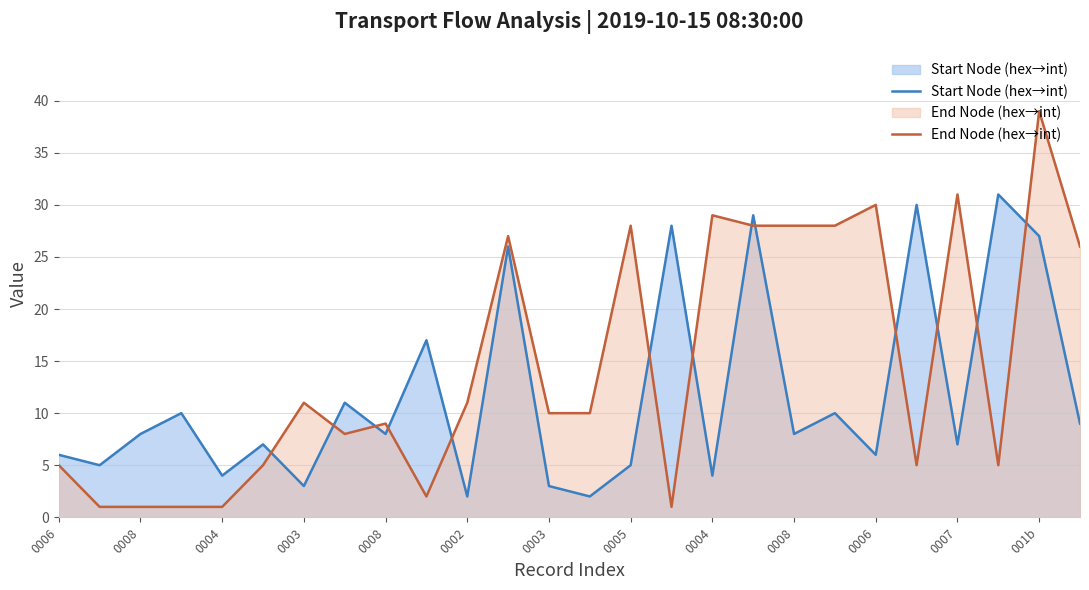

Reading right to left, extract all data points from this chart.

Start Node (hex→int): 9	27	31	7	30	6	10	8	29	4	28	5	2	3	26	2	17	8	11	3	7	4	10	8	5	6
End Node (hex→int): 26	39	5	31	5	30	28	28	28	29	1	28	10	10	27	11	2	9	8	11	5	1	1	1	1	5